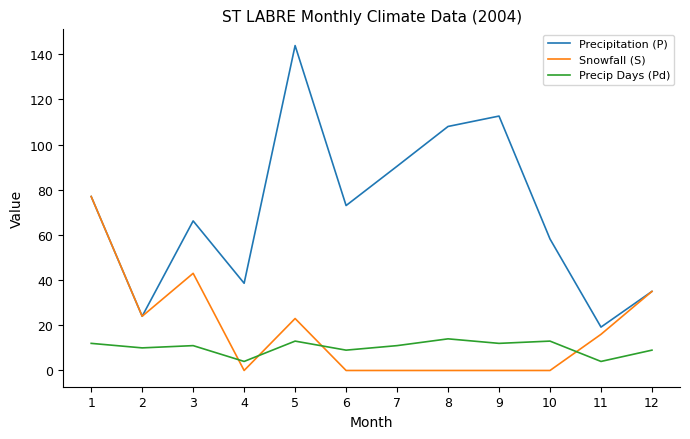

Is the value of Precip Days (Pd) at 12 greater than the value of Snowfall (S) at 11?

No